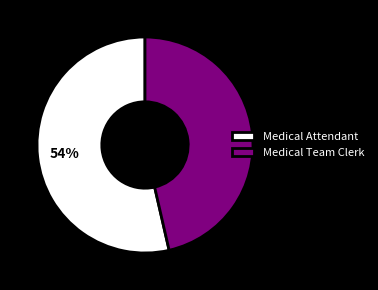

Does any single category account for the majority?

Yes